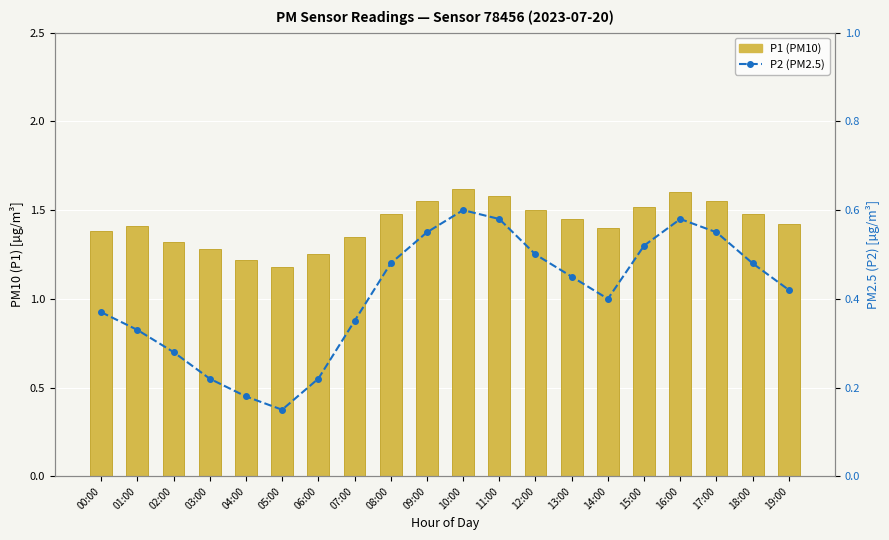

Which has a higher value, 18:00 or 17:00?

17:00